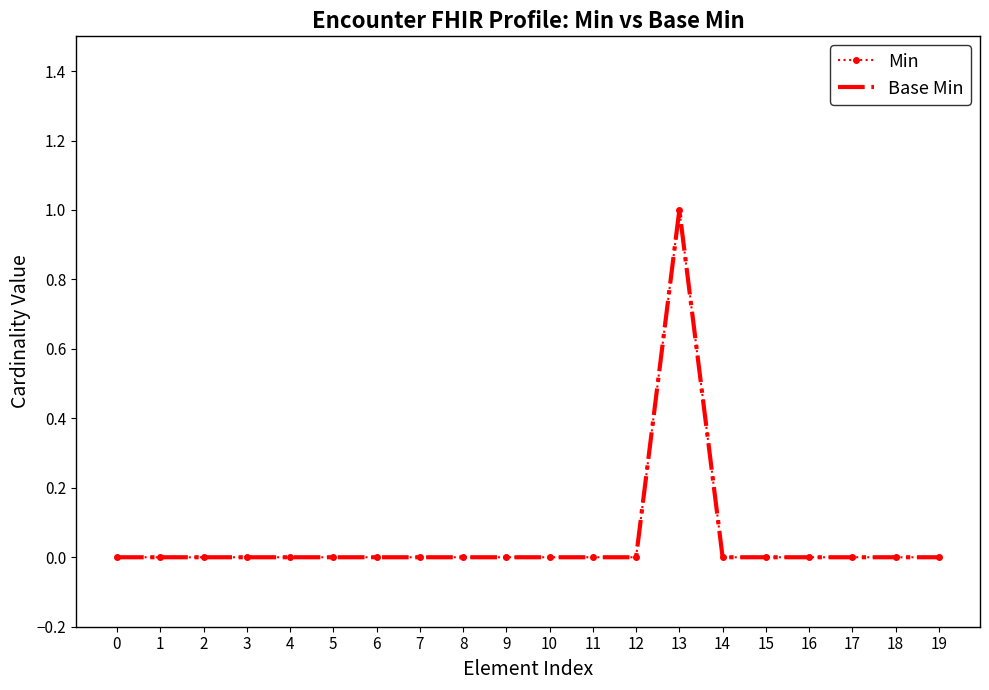

How many lines are shown in the chart?

2